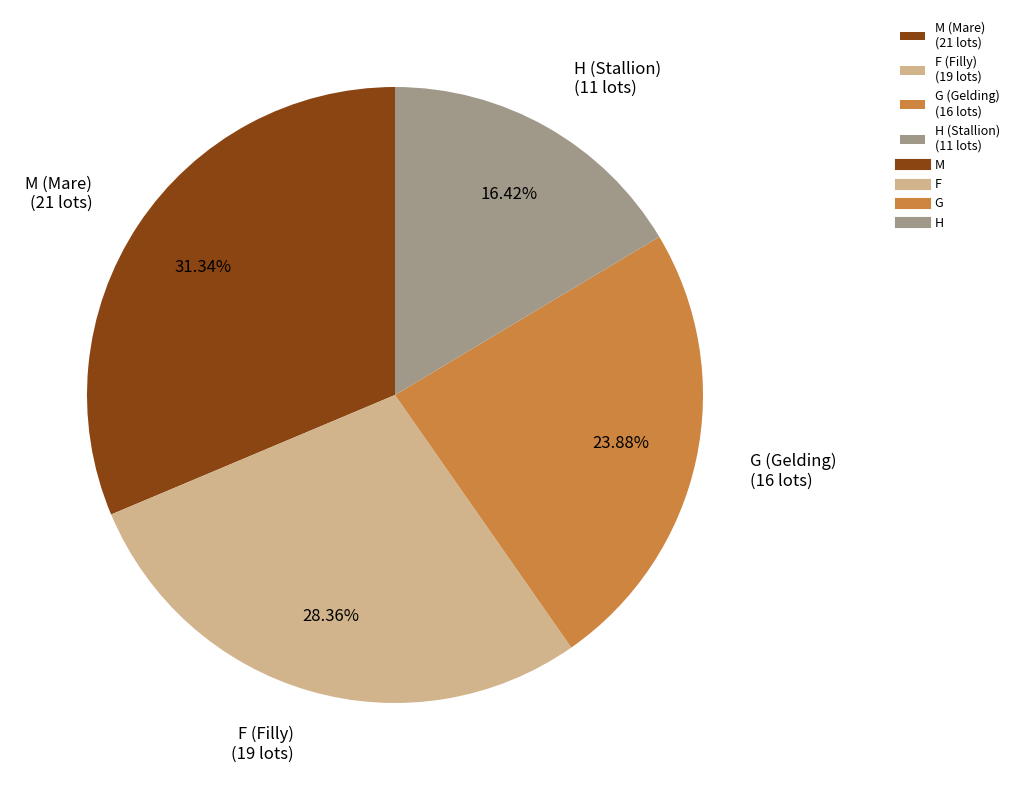

To the nearest percent, what is the average slice percentage?

25%